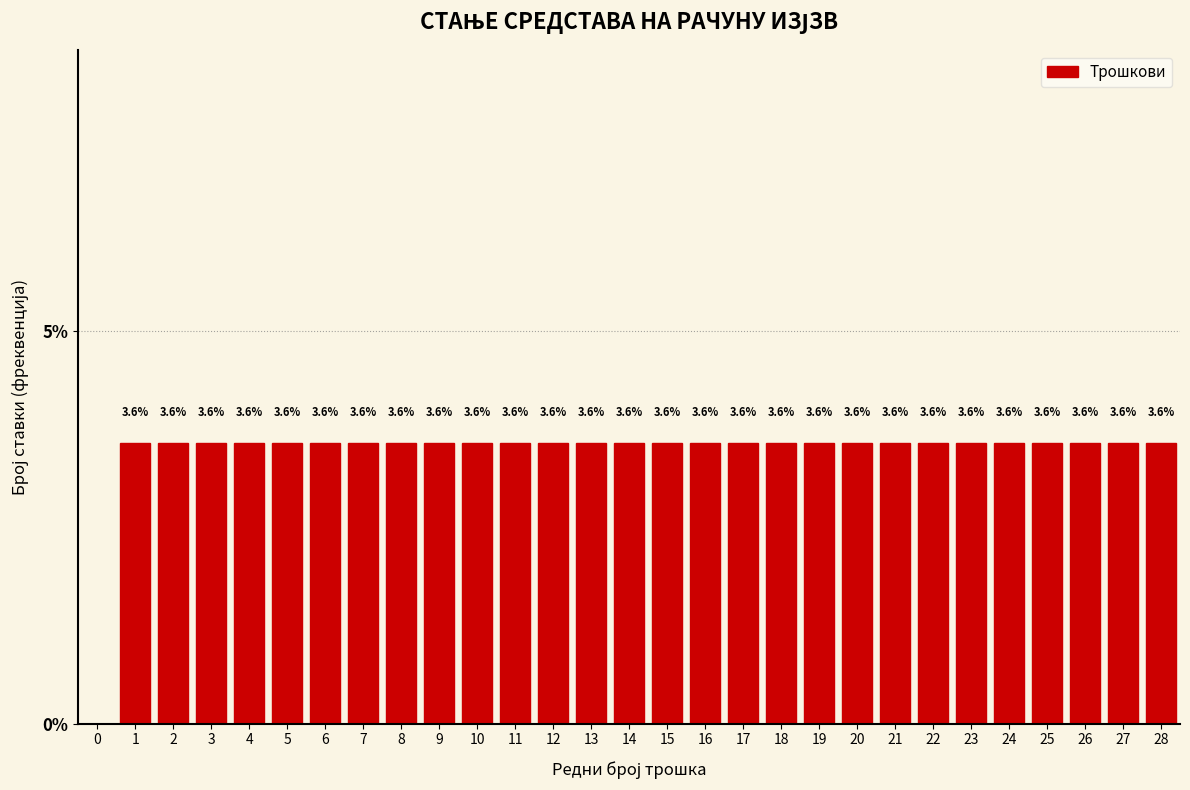

Reading right to left, what are all the values shown in this chart?

28=3.6	27=3.6	26=3.6	25=3.6	24=3.6	23=3.6	22=3.6	21=3.6	20=3.6	19=3.6	18=3.6	17=3.6	16=3.6	15=3.6	14=3.6	13=3.6	12=3.6	11=3.6	10=3.6	9=3.6	8=3.6	7=3.6	6=3.6	5=3.6	4=3.6	3=3.6	2=3.6	1=3.6	0=0.0